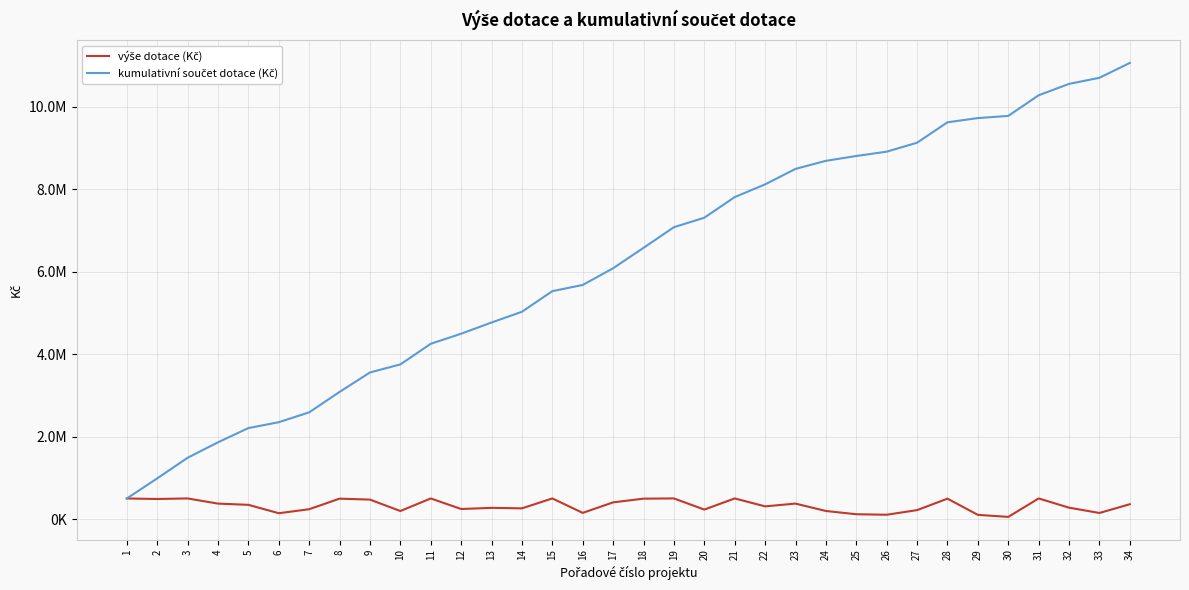

What is the difference between the výše dotace (Kč) values at 5 and 8?

150000